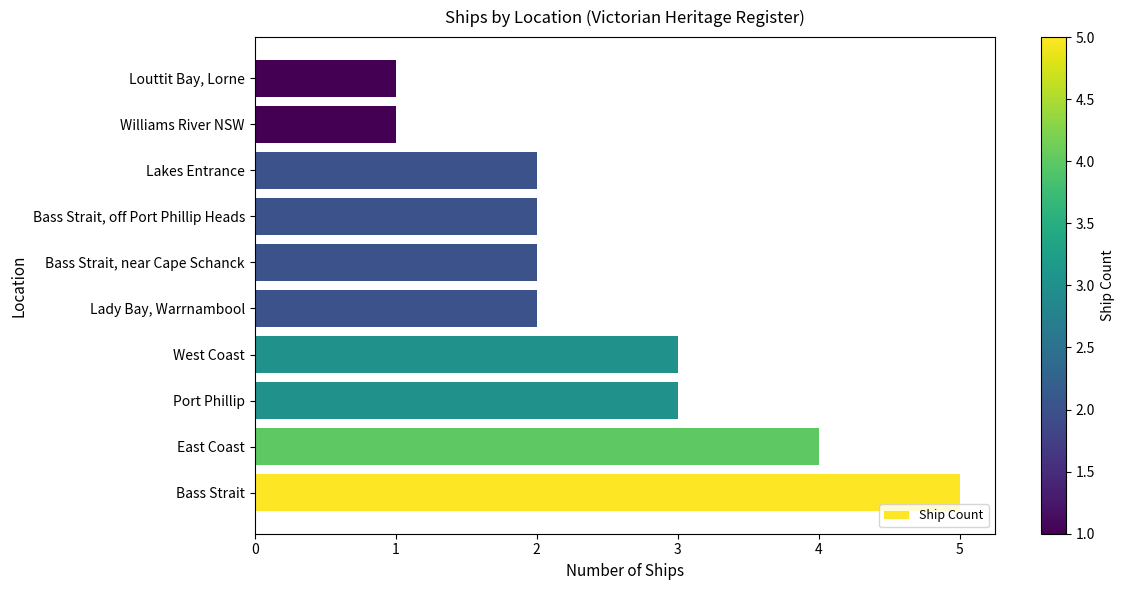

Reading bottom to top, extract all data points from this chart.

Bass Strait=5	East Coast=4	Port Phillip=3	West Coast=3	Lady Bay, Warrnambool=2	Bass Strait, near Cape Schanck=2	Bass Strait, off Port Phillip Heads=2	Lakes Entrance=2	Williams River NSW=1	Louttit Bay, Lorne=1